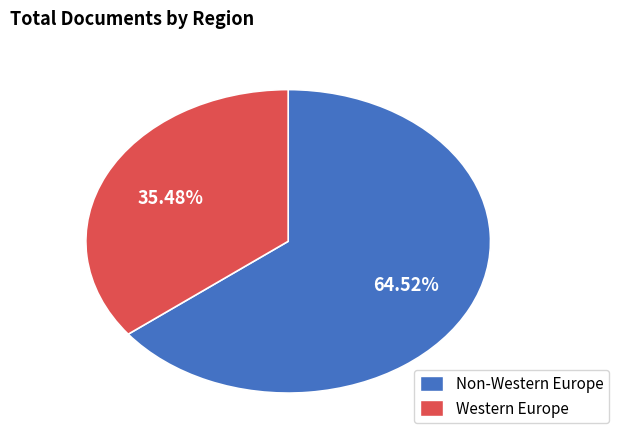

To the nearest percent, what is the difference between the largest and smallest slice percentages?

29%